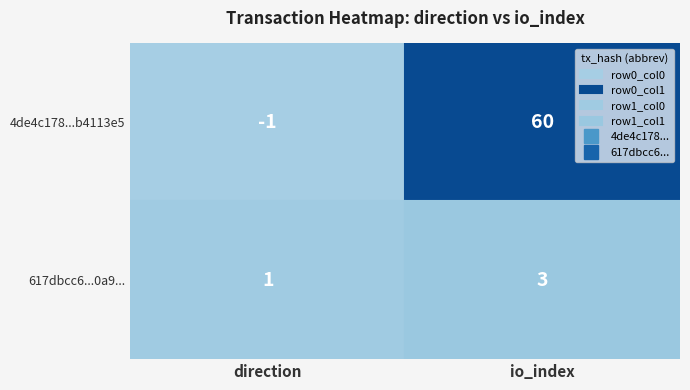

Rank the categories by 617dbcc612890bb4ae57ff51f4d0734075a0a95 value from lowest to highest.

0, 1